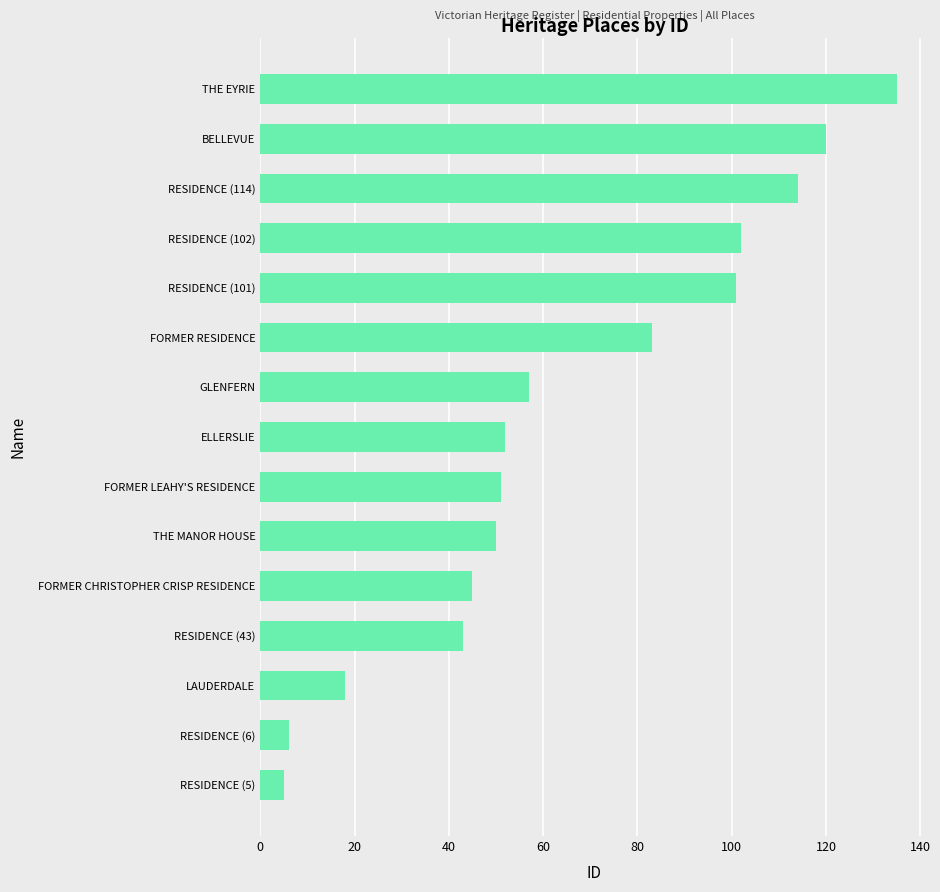

Is it true that the value at FORMER LEAHY'S RESIDENCE is 51?

True